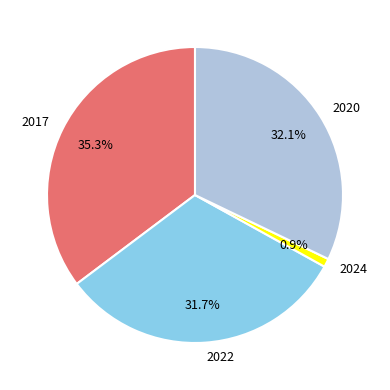

Which slice is the smallest?

2024